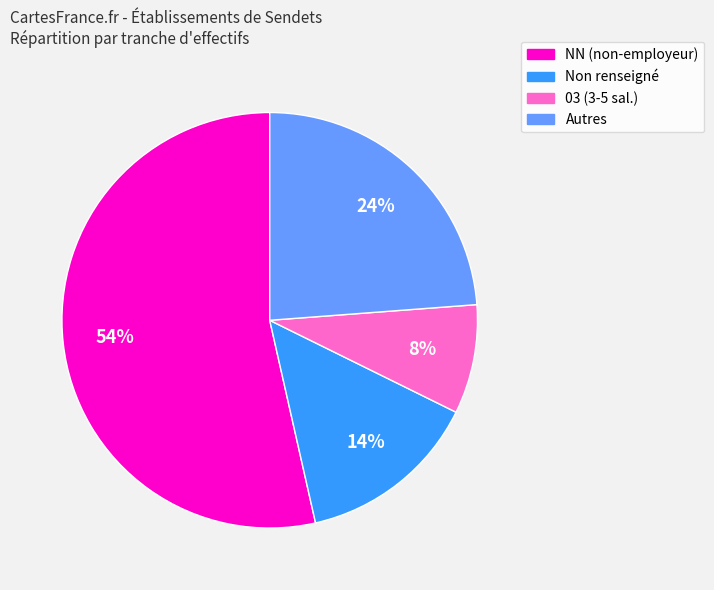

What is the largest slice in the pie chart?

NN (non-employeur)